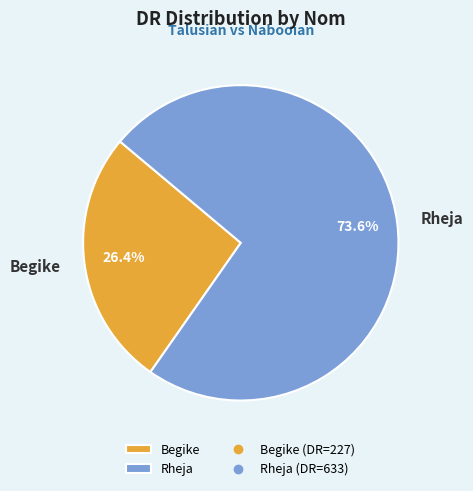

To the nearest percent, what is the average slice percentage?

50%